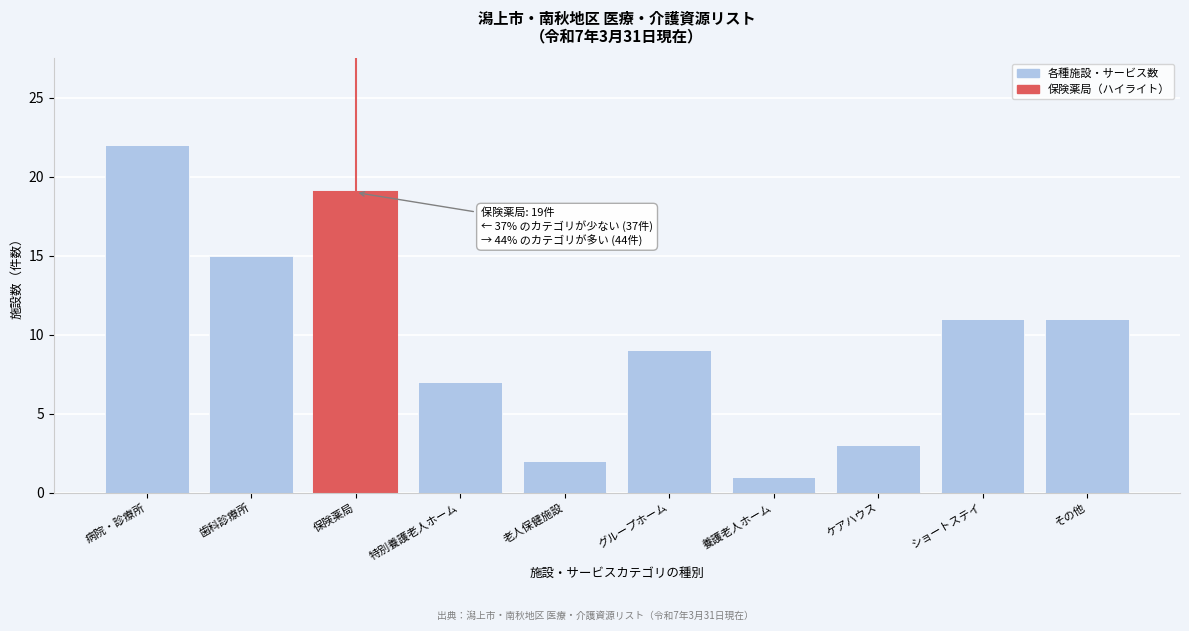

Reading left to right, what are all the values shown in this chart?

病院・診療所=22	歯科診療所=15	保険薬局=19	特別養護老人ホーム=7	老人保健施設=2	グループホーム=9	養護老人ホーム=1	ケアハウス=3	ショートステイ=11	その他=11